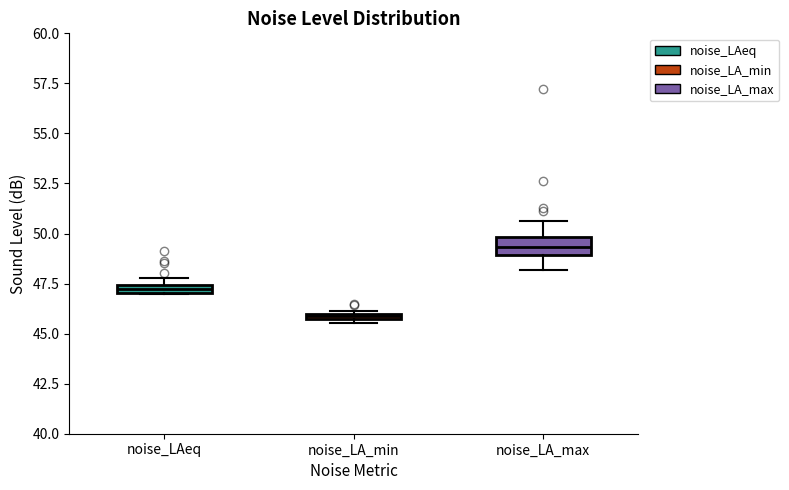

Comparing the boxes themselves (not the whiskers), which one is the tallest?

noise_LA_max